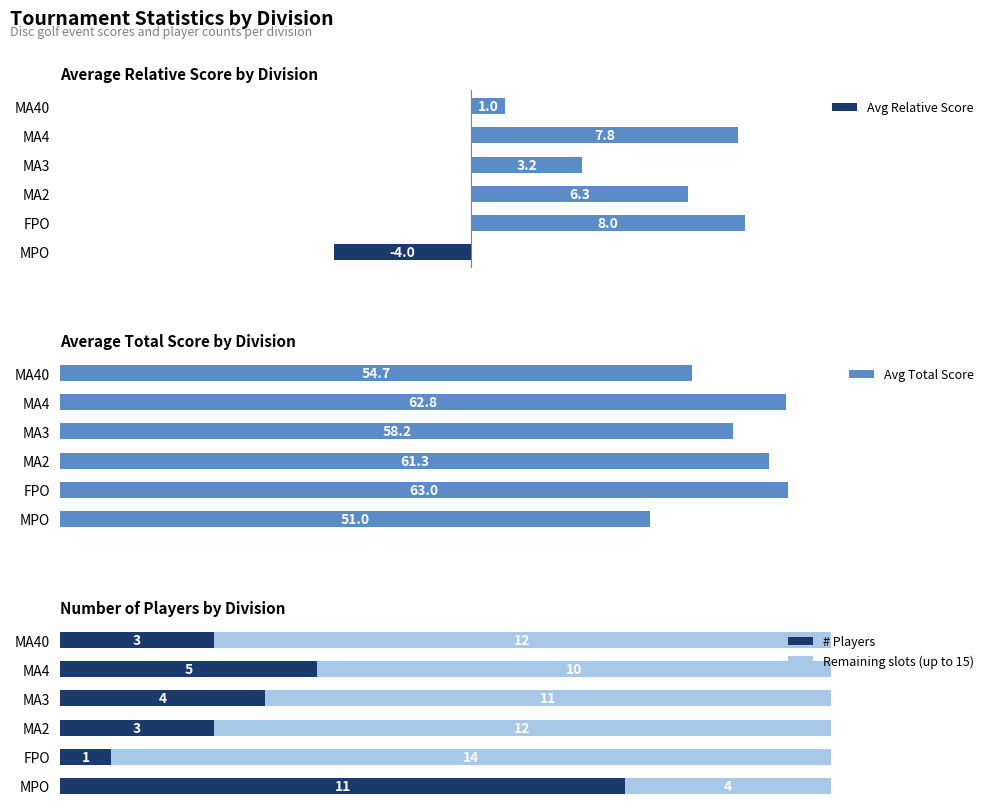

At which label does # Players reach its minimum?

FPO